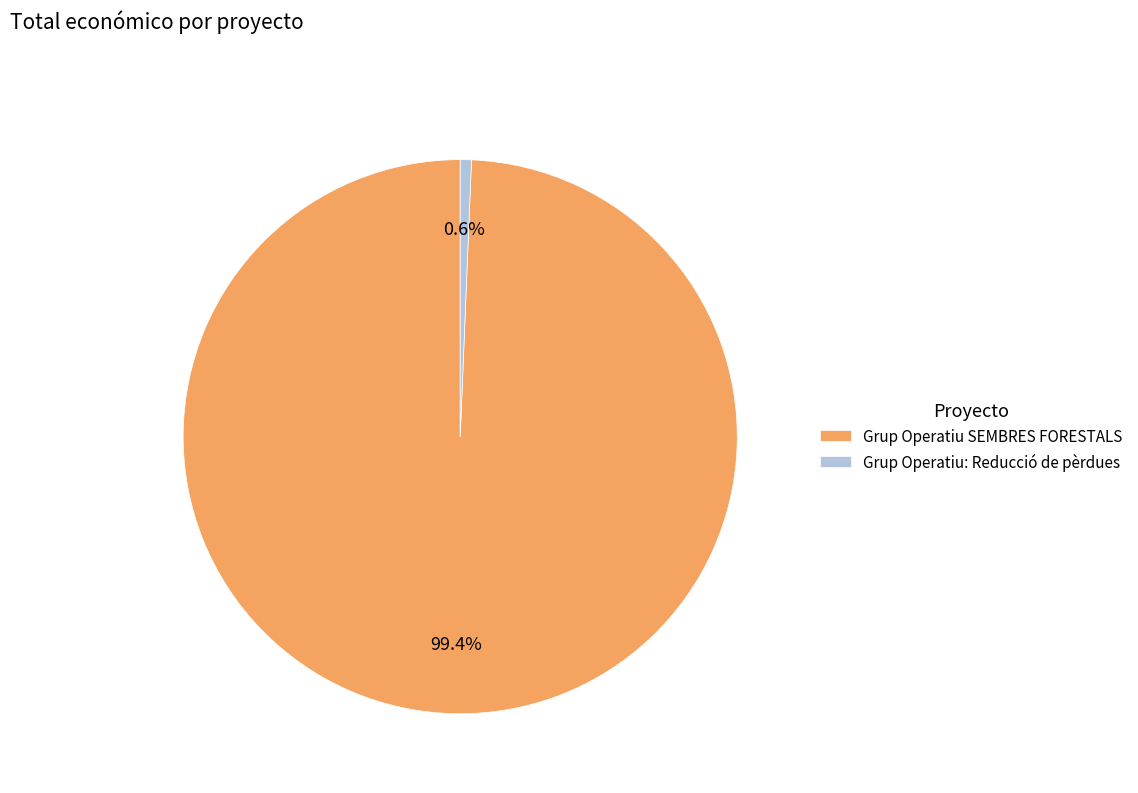

Is there a majority slice in this chart?

Yes